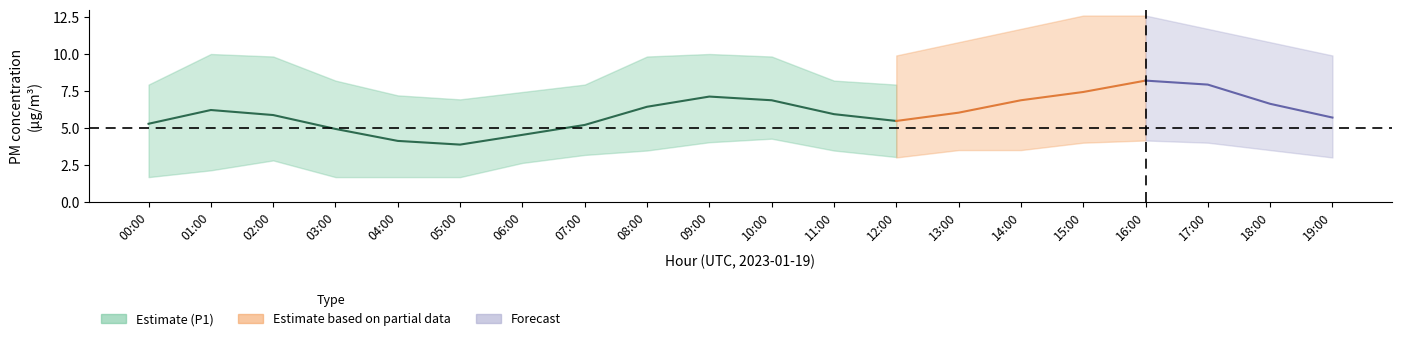

At which label is P2_mean closest to 0?

05:00